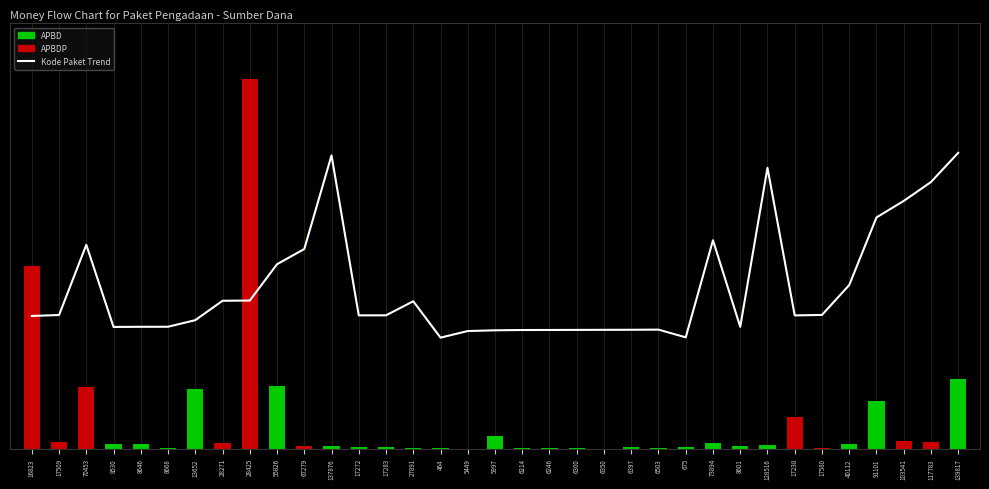

Reading right to left, list all the values displayed in this chart.

139817=0.8	117783=0.7	103541=0.7	91101=0.6	40112=0.4	17580=0.4	17238=0.4	128516=0.8	8601=0.3	73894=0.6	675=0.3	6503=0.3	6397=0.3	6350=0.3	6300=0.3	6246=0.3	6214=0.3	5997=0.3	5449=0.3	464=0.3	27891=0.4	17283=0.4	17272=0.4	137876=0.8	67279=0.5	55826=0.5	28425=0.4	28271=0.4	13652=0.3	8668=0.3	8646=0.3	8530=0.3	70453=0.6	17509=0.4	16823=0.4